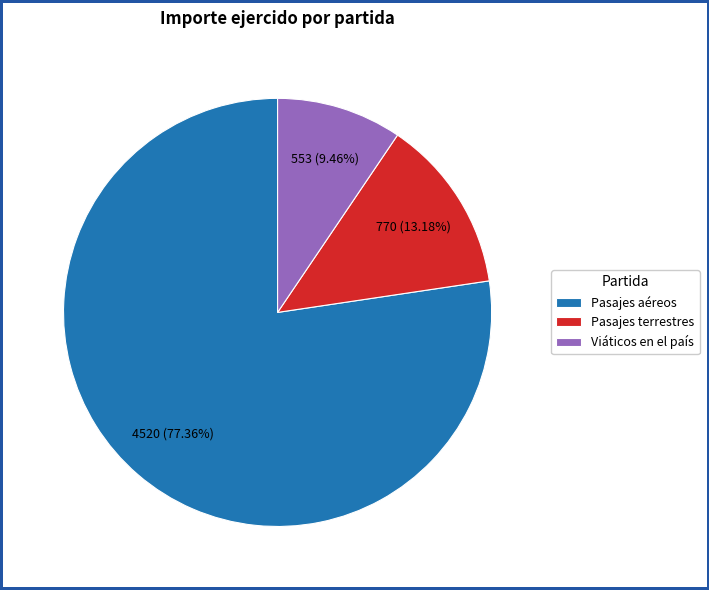

What percentage is the Pasajes aéreos slice, to the nearest percent?

77%